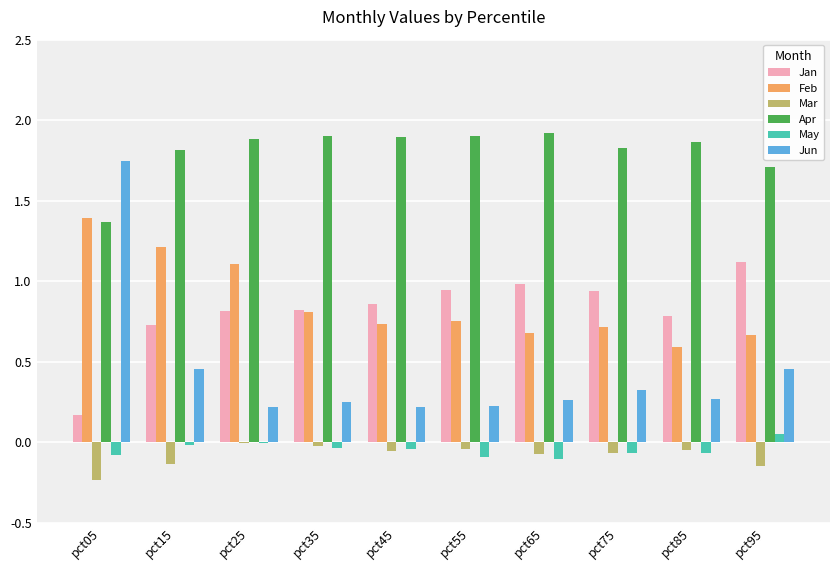

Are the bars horizontal?

No